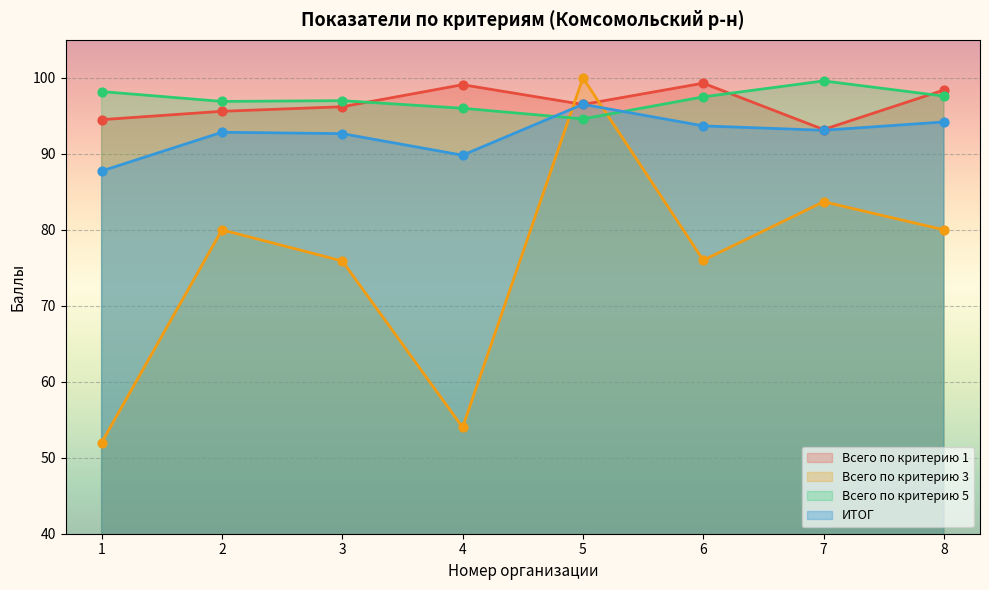

At which category is the sum across all series the highest?

5